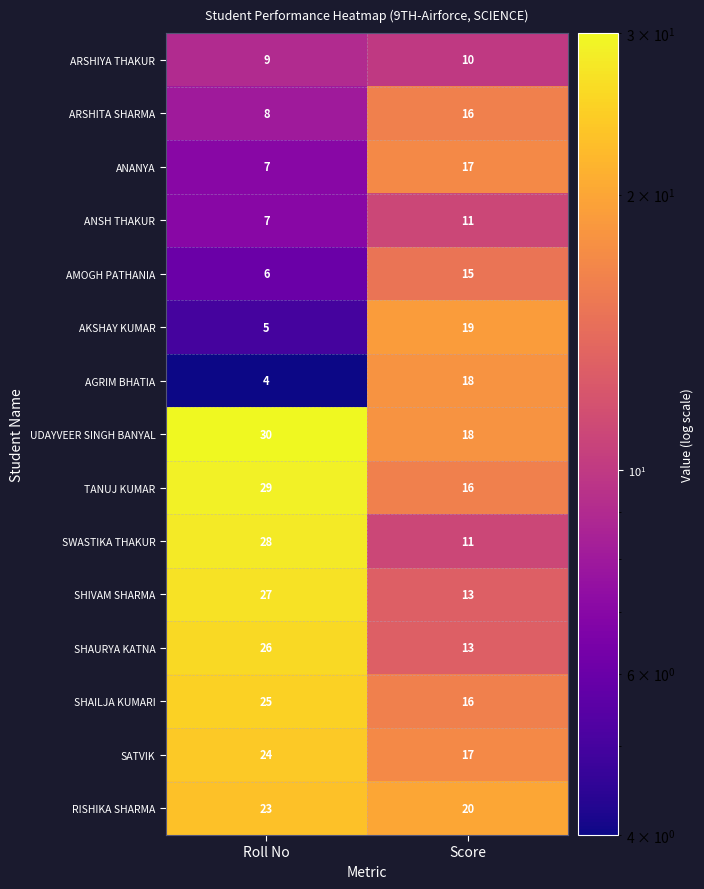

Reading left to right, extract all data points from this chart.

ARSHIYA THAKUR: Roll No=9	Score=10
ARSHITA SHARMA: Roll No=8	Score=16
ANANYA: Roll No=7	Score=17
ANSH THAKUR: Roll No=7	Score=11
AMOGH PATHANIA: Roll No=6	Score=15
AKSHAY KUMAR: Roll No=5	Score=19
AGRIM BHATIA: Roll No=4	Score=18
UDAYVEER SINGH BANYAL: Roll No=30	Score=18
TANUJ KUMAR: Roll No=29	Score=16
SWASTIKA THAKUR: Roll No=28	Score=11
SHIVAM SHARMA: Roll No=27	Score=13
SHAURYA KATNA: Roll No=26	Score=13
SHAILJA KUMARI: Roll No=25	Score=16
SATVIK: Roll No=24	Score=17
RISHIKA SHARMA: Roll No=23	Score=20